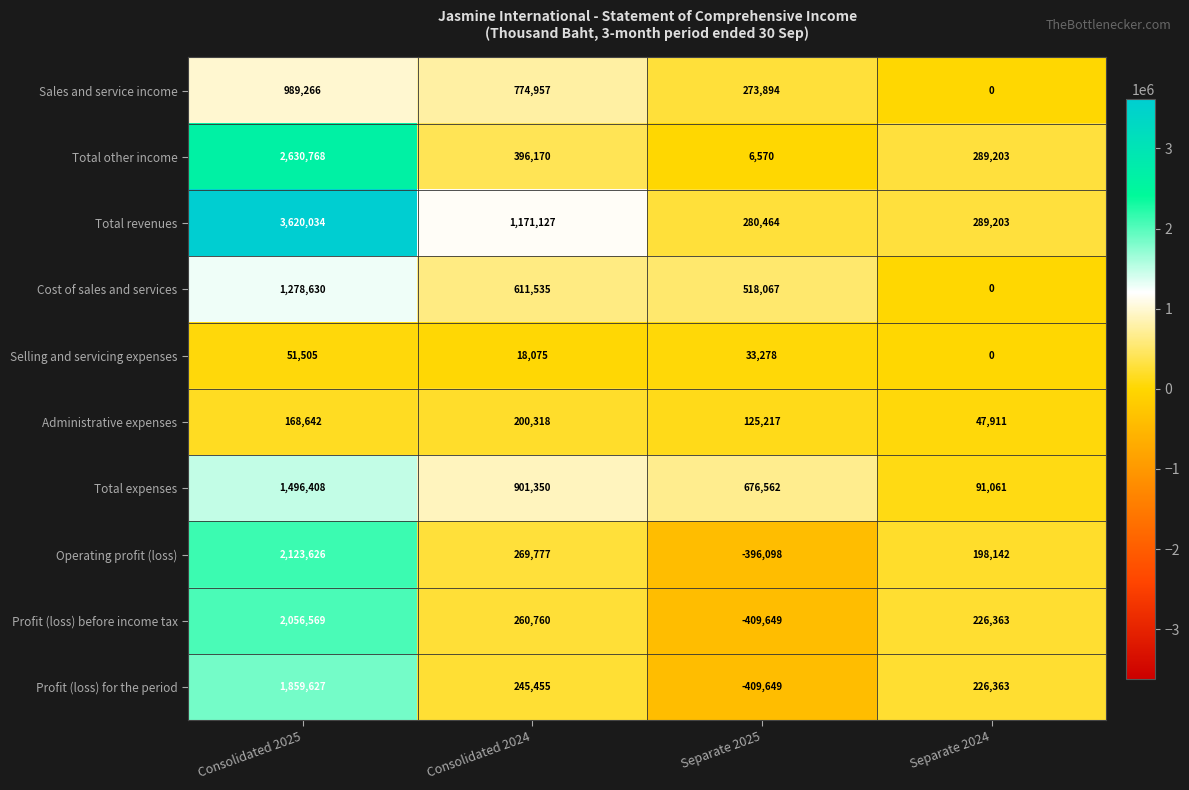

Where is Selling and servicing expenses nearest to the value 25752?

Separate 2025